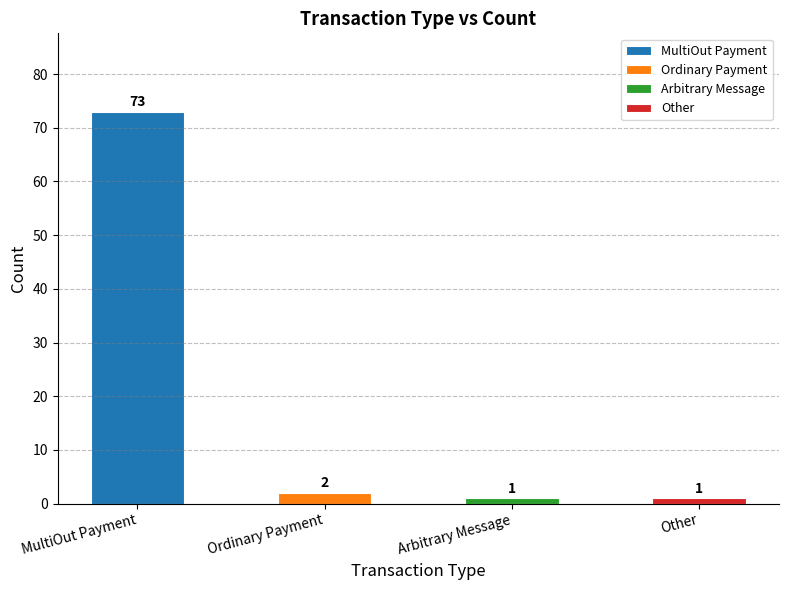

The chart shows a value of 15 at MultiOut Payment. True or false?

False